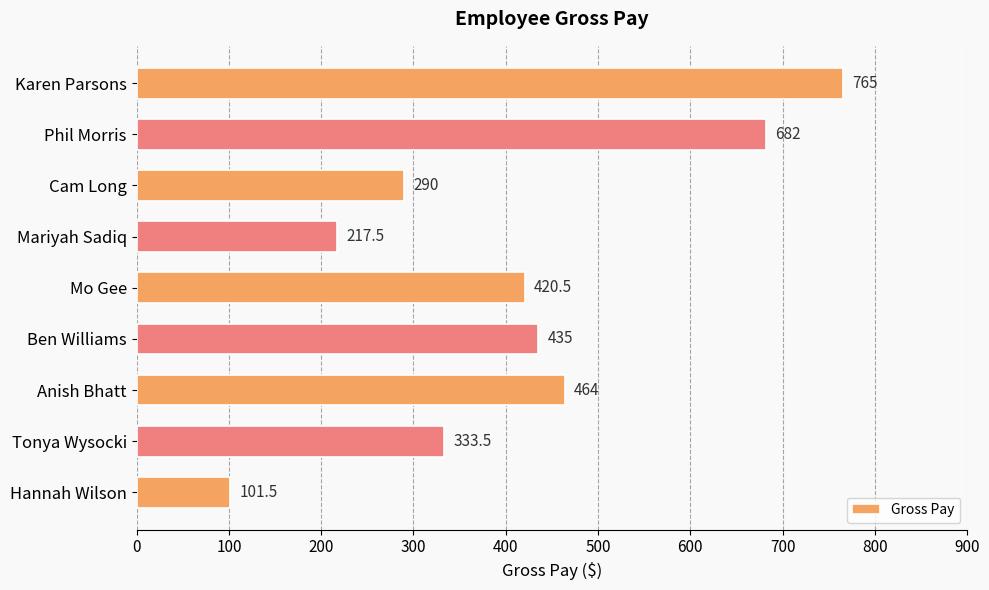

List the labels in order of value, largest first.

Karen Parsons, Phil Morris, Anish Bhatt, Ben Williams, Mo Gee, Tonya Wysocki, Cam Long, Mariyah Sadiq, Hannah Wilson